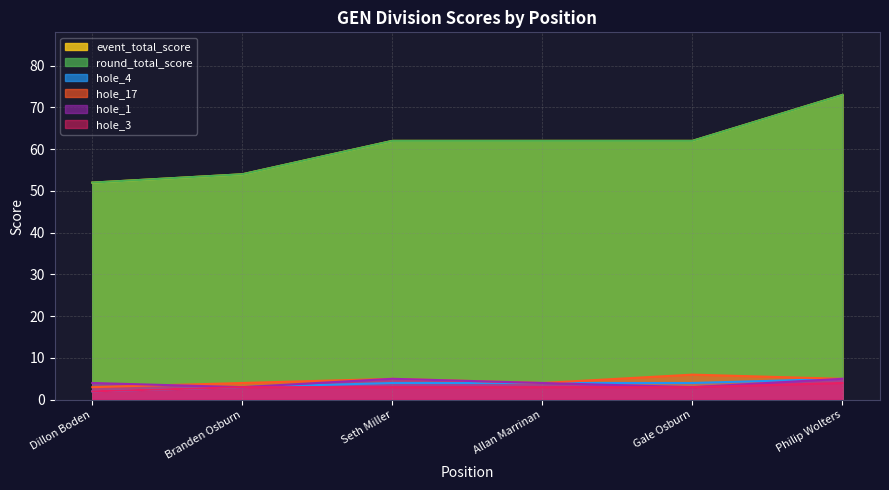

What are all the series names shown in the legend?

event_total_score, round_total_score, hole_4, hole_17, hole_1, hole_3